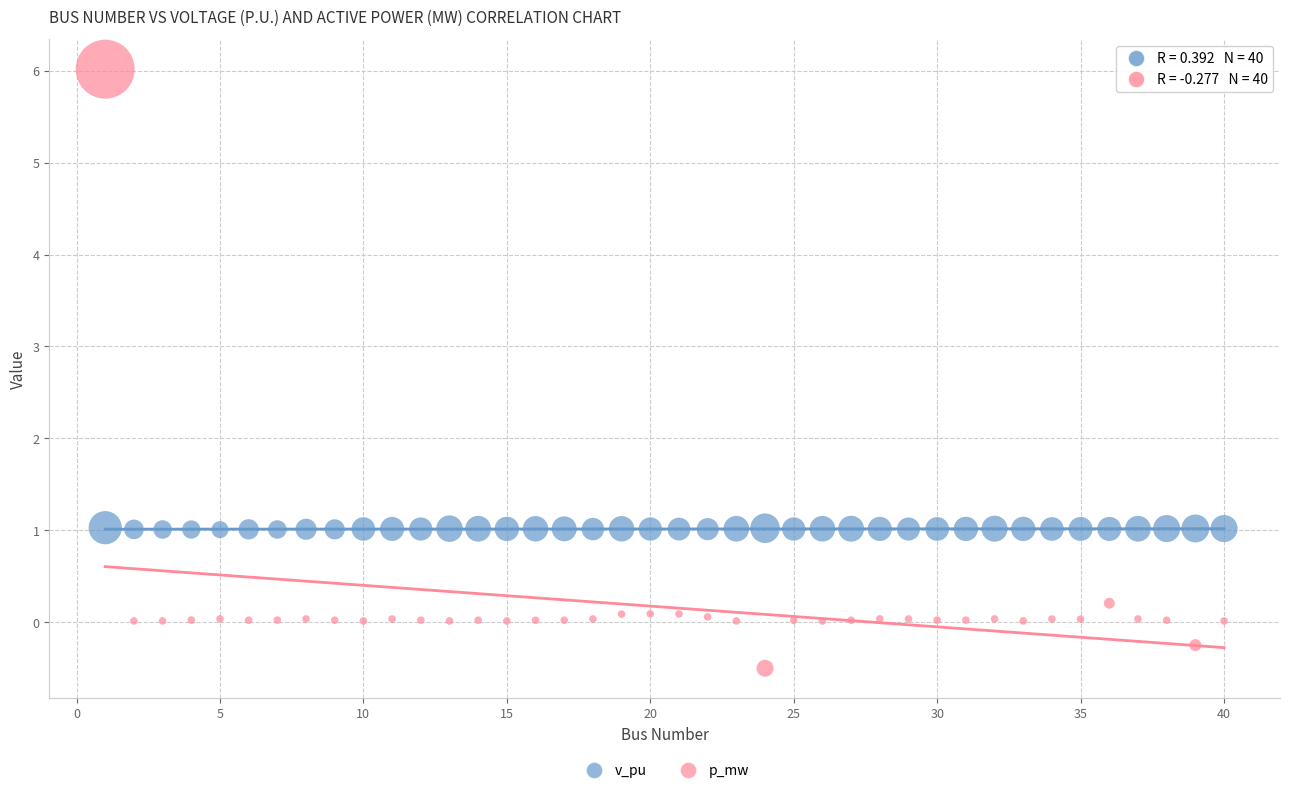

Across all data points, what is the range of Y values (max minus min)?

6.5